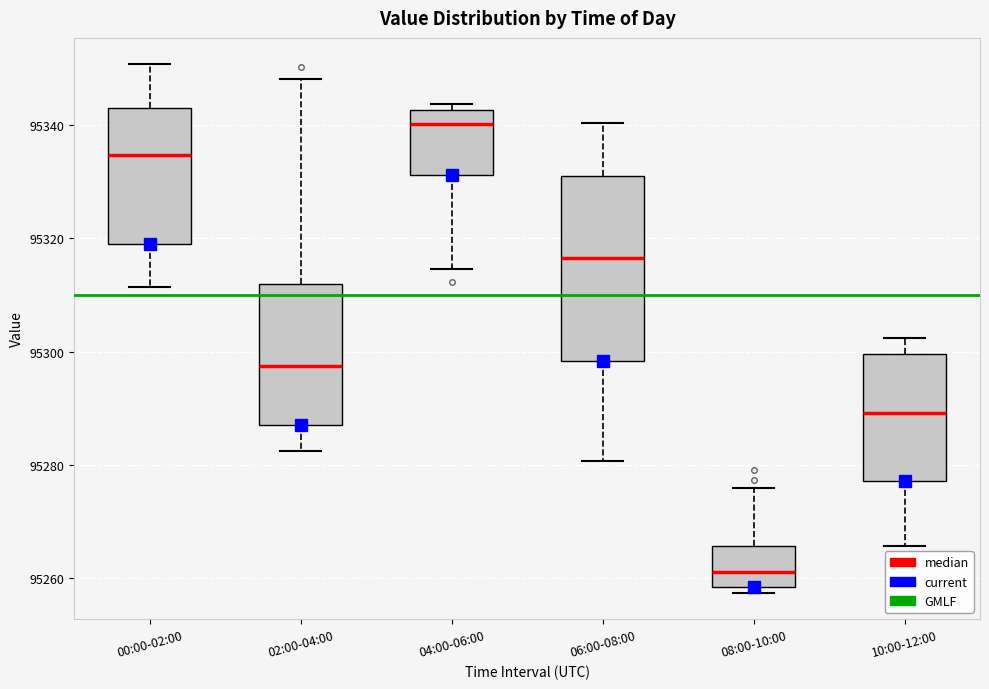

Which box has the highest median line?

04:00-06:00